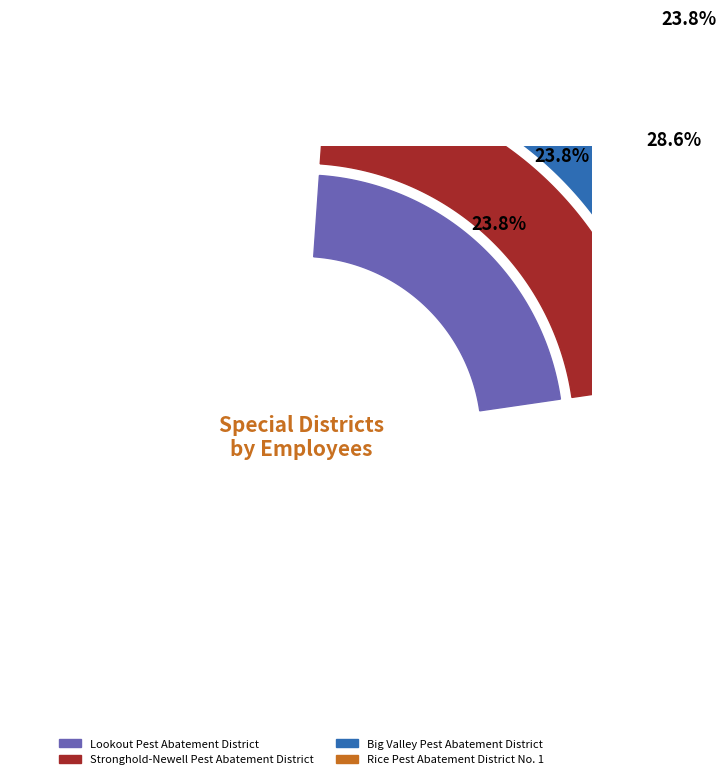

Approximately how many times larger is the value at Stronghold-Newell Pest Abatement District compared to Rice Pest Abatement District No. 1?

1.0